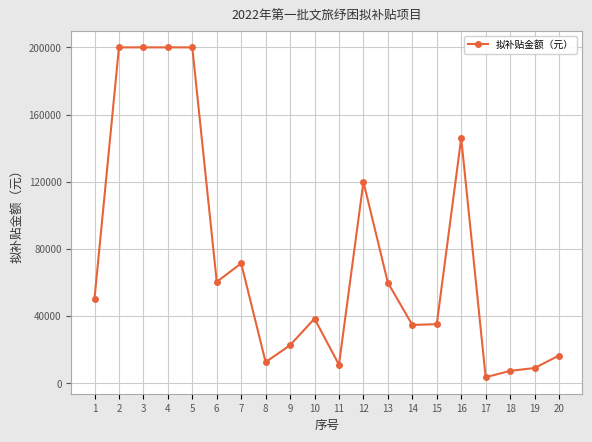

Between 1 and 15, which is larger?

1